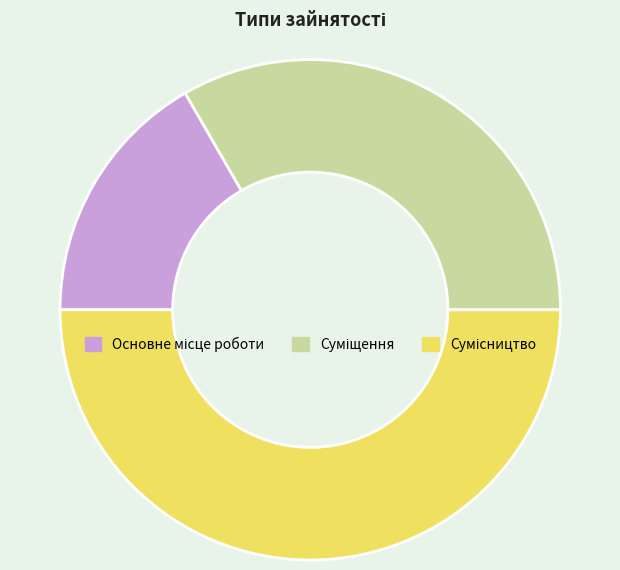

What percentage do Сумісництво and Суміщення together represent?

83.3%